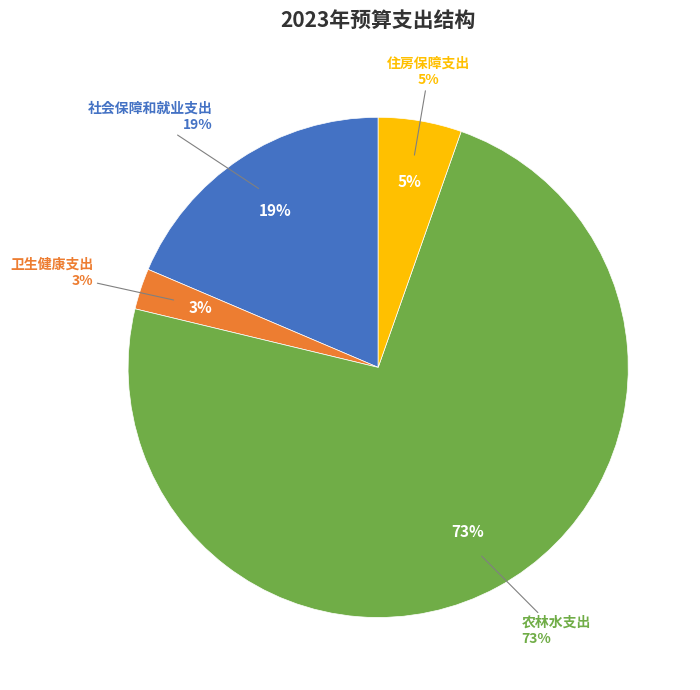

Is it true that 社会保障和就业支出 is 19% of the pie?

True